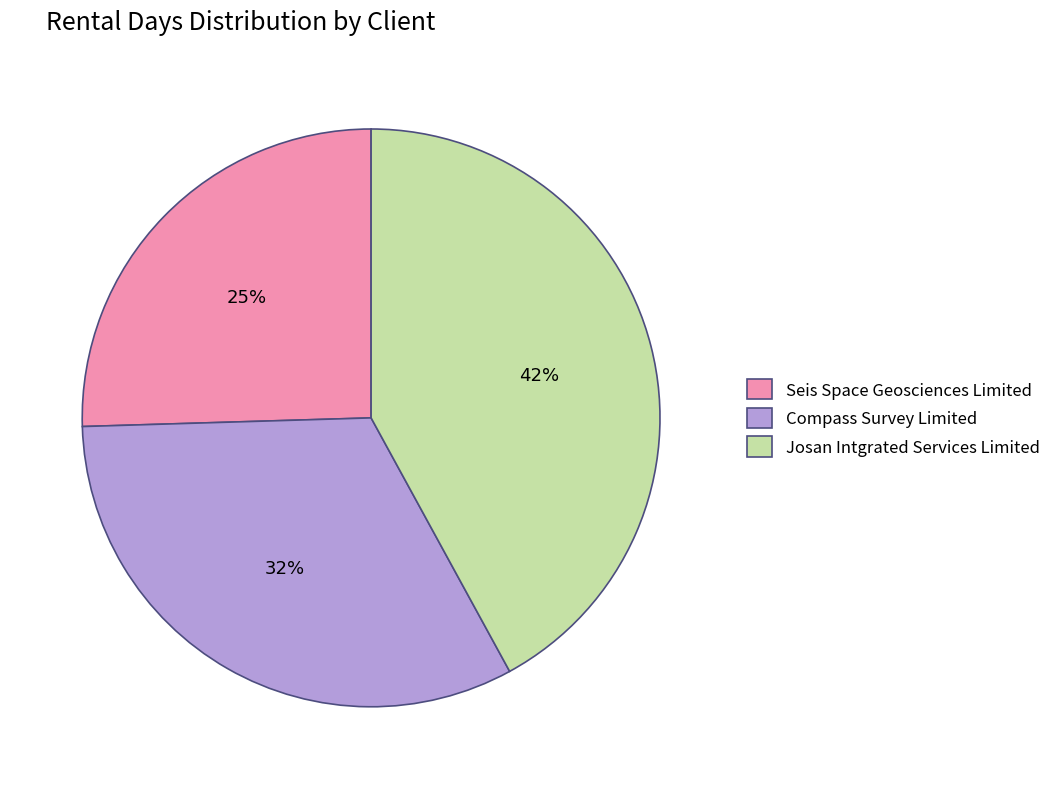

Is there a majority slice in this chart?

No